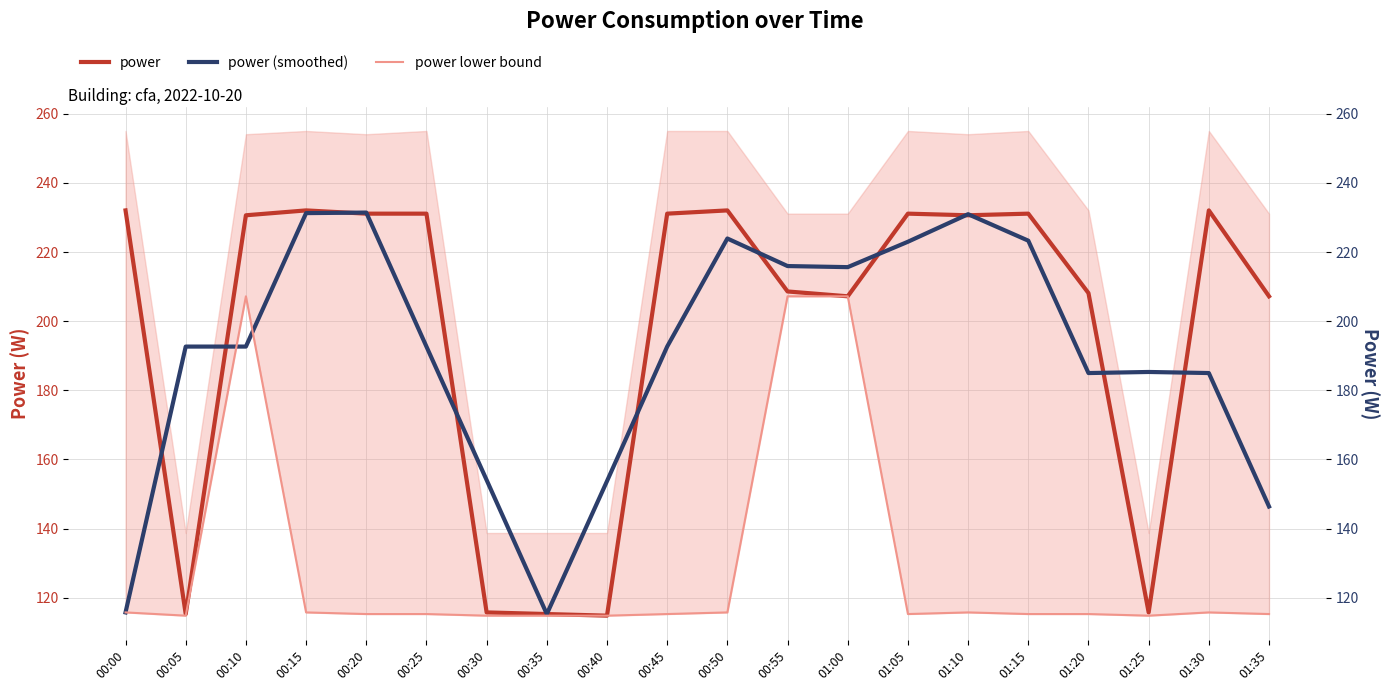

What is the label of the 20th point from the right?

00:00